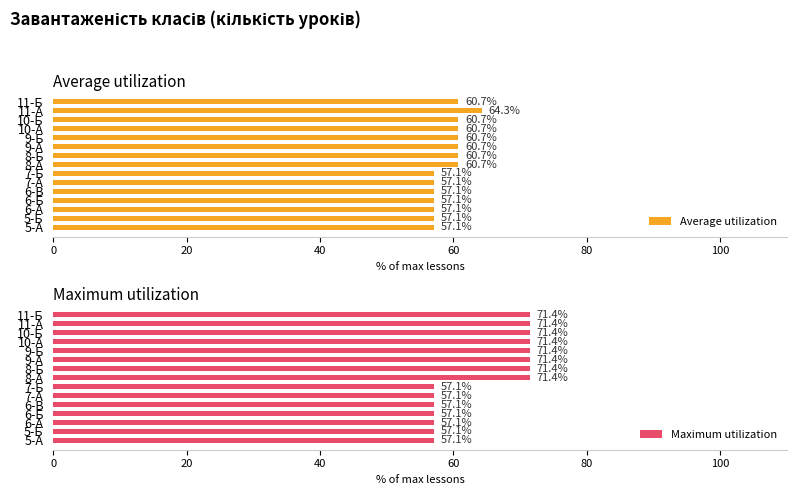

Does the chart contain stacked bars?

No